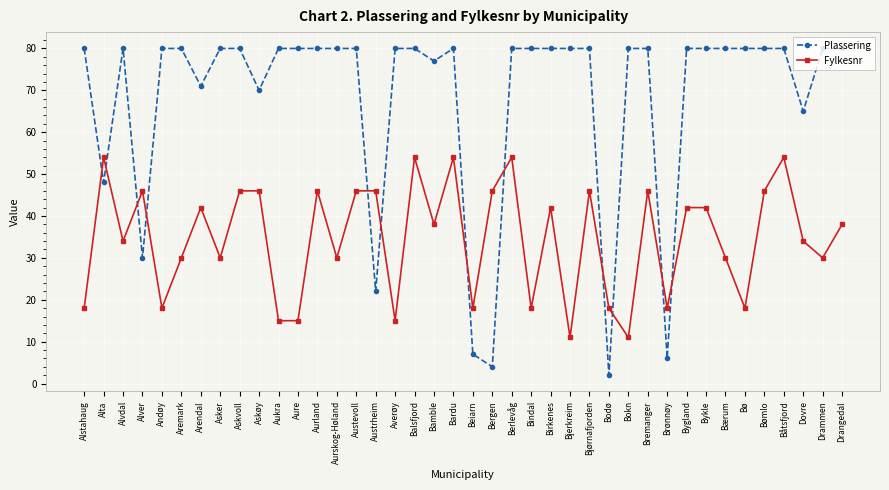

How many series are shown in this chart?

2